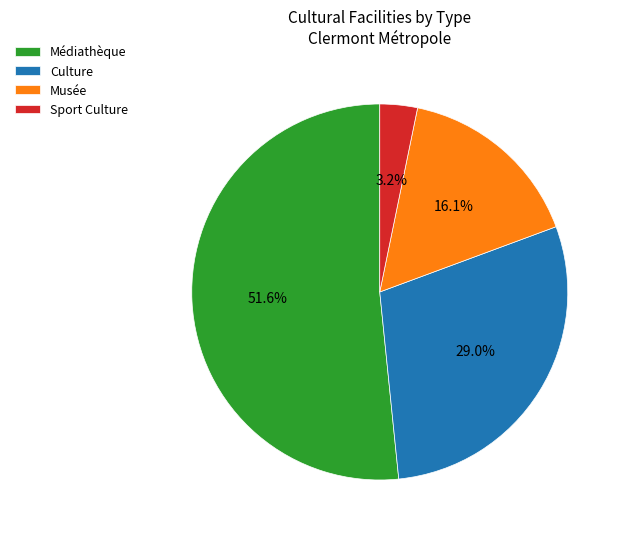

Rank the categories by value from highest to lowest.

Médiathèque, Culture, Musée, Sport Culture